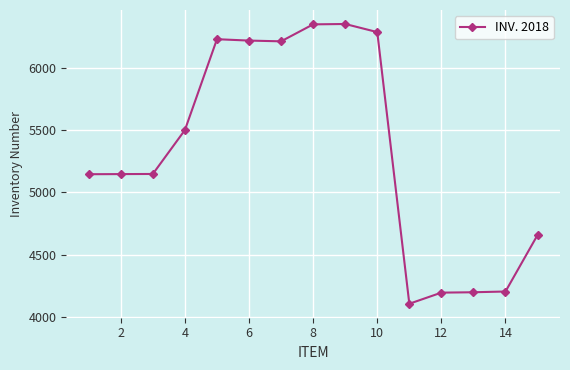

What is the maximum value shown in the chart?

6350